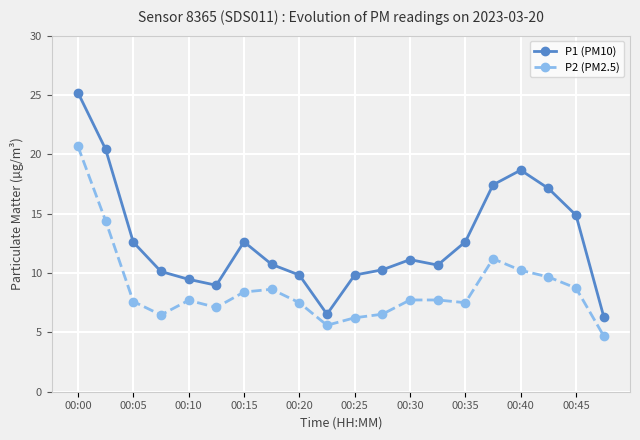

What is the maximum value shown in the chart?

25.2